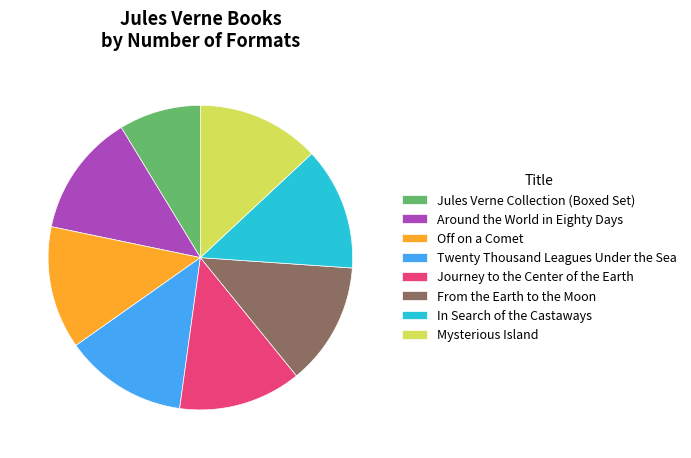

Do From the Earth to the Moon and Jules Verne Collection (Boxed Set) together represent more than half of the pie?

No